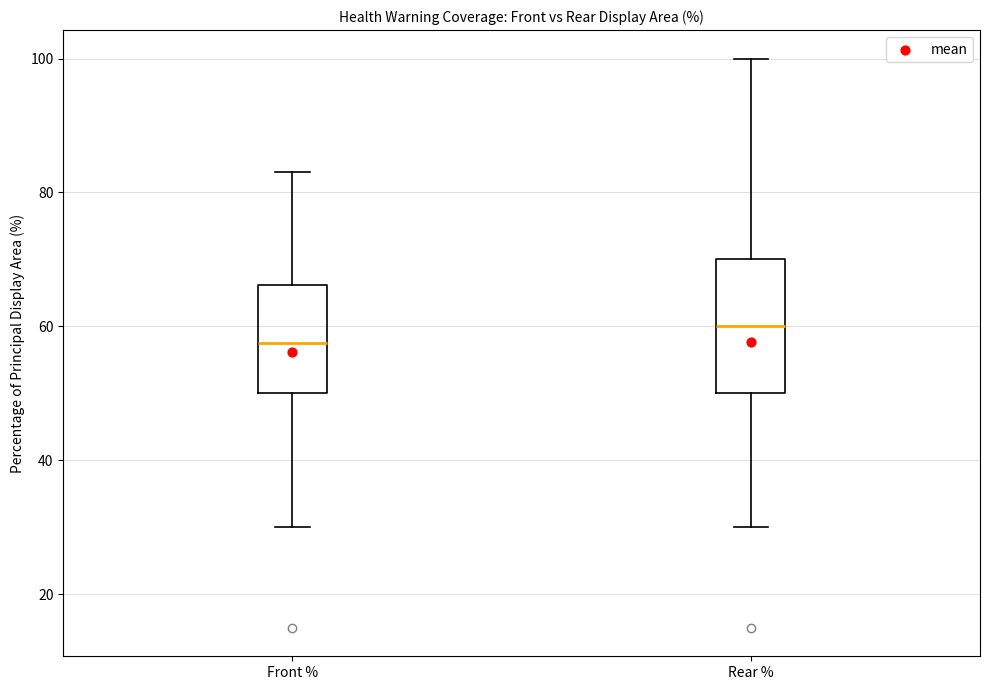

Reading left to right, read every box against the y-axis: the position of its median line, the range the box covers, and the ends of its whiskers. The values are not printed on the chart, so give them approximately, as read against the axis.

Front %: median 58, box 50 to 66, whiskers 30 to 84
Rear %: median 60, box 50 to 70, whiskers 30 to 100